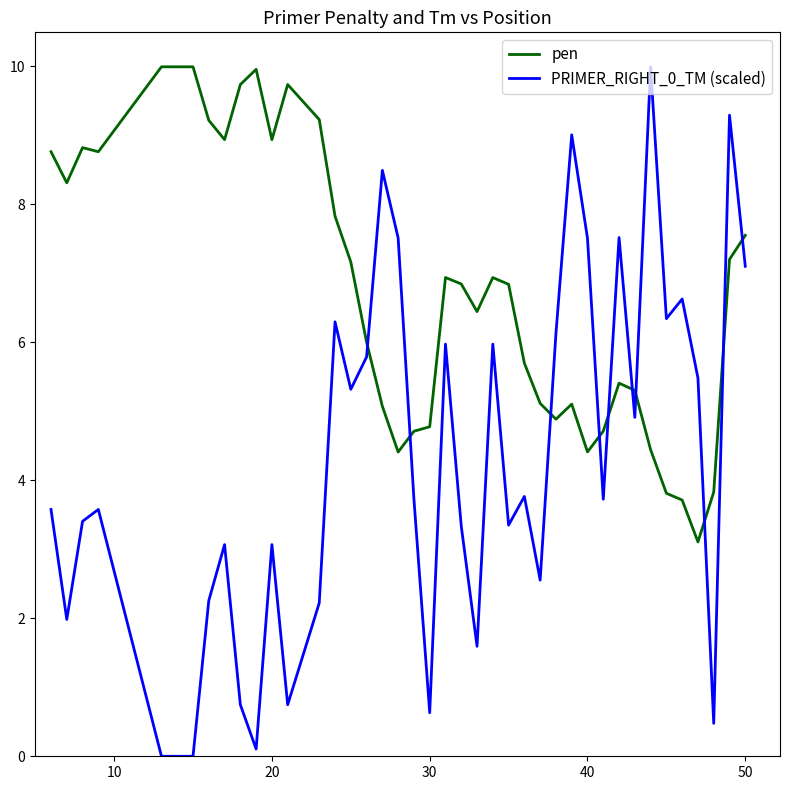

Which series has the widest spread of values?

PRIMER_RIGHT_0_TM (scaled)